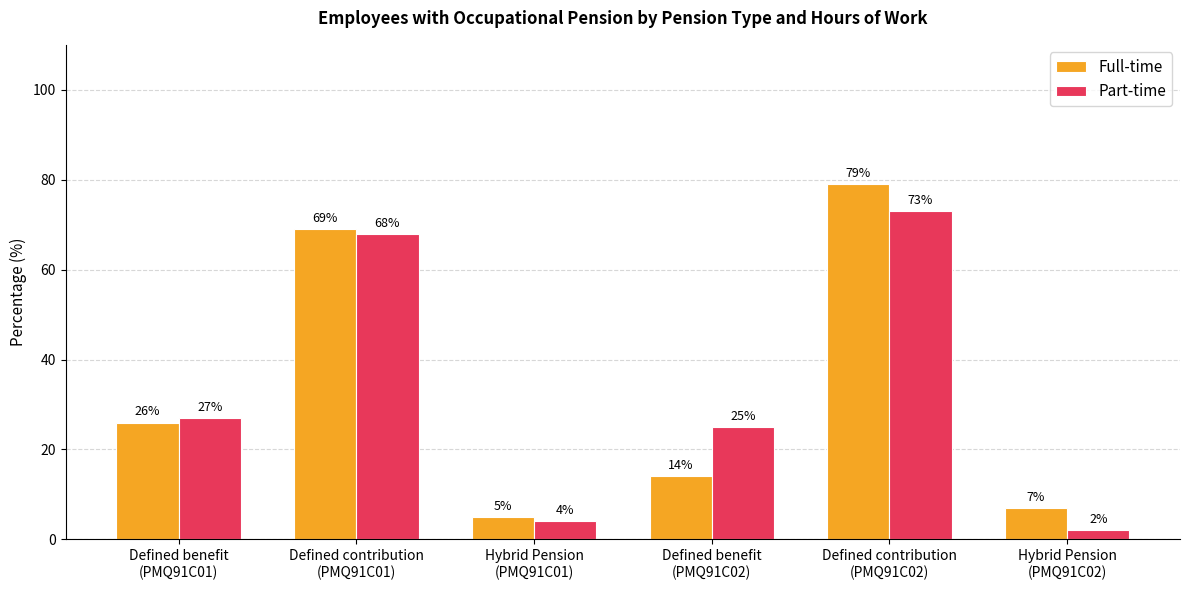

At how many categories does at least one series exceed 51?

2